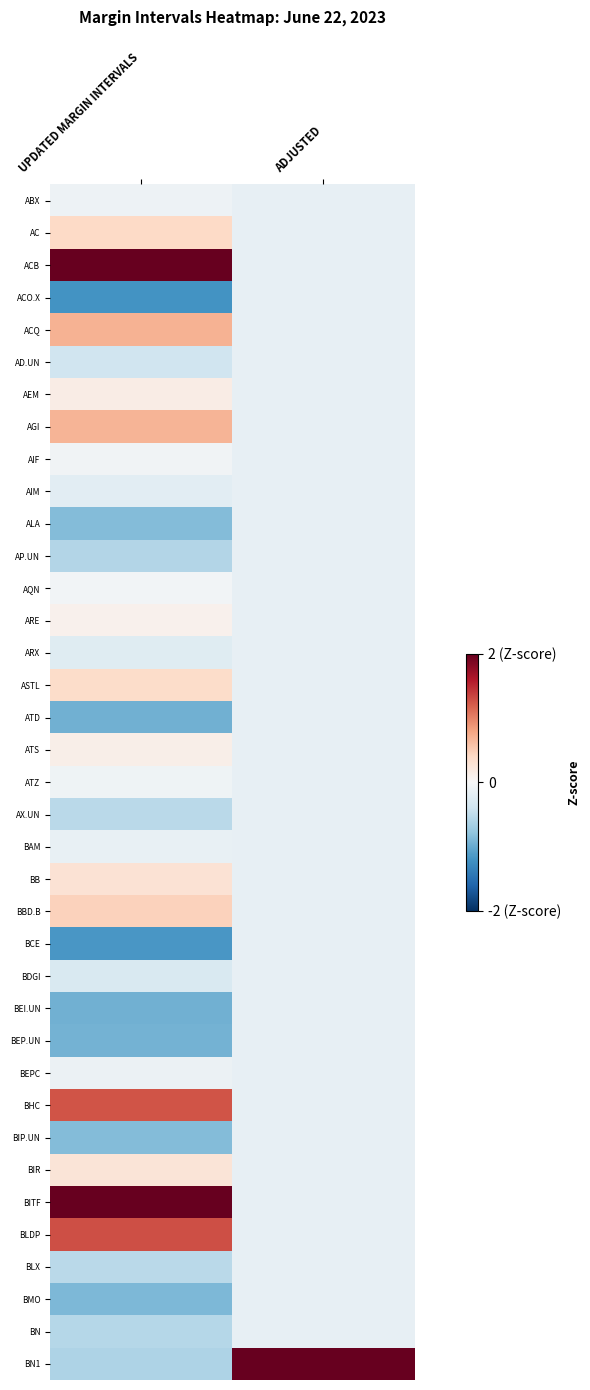

What is the difference between the highest and lowest values at UPDATED MARGIN INTERVALS?

5.3